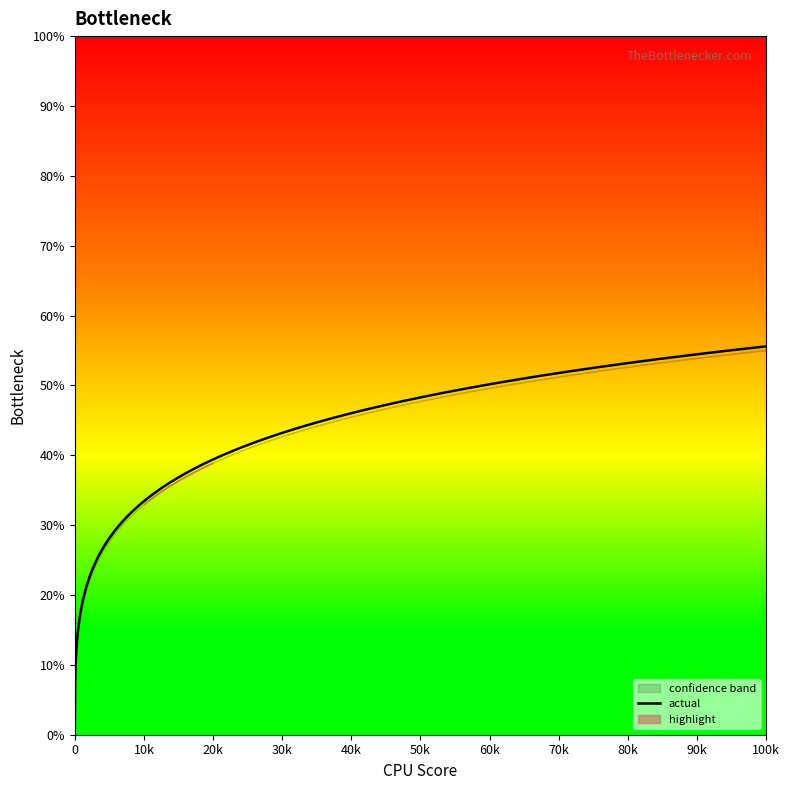

Is it true that actual equals 174.1 at 11?

False